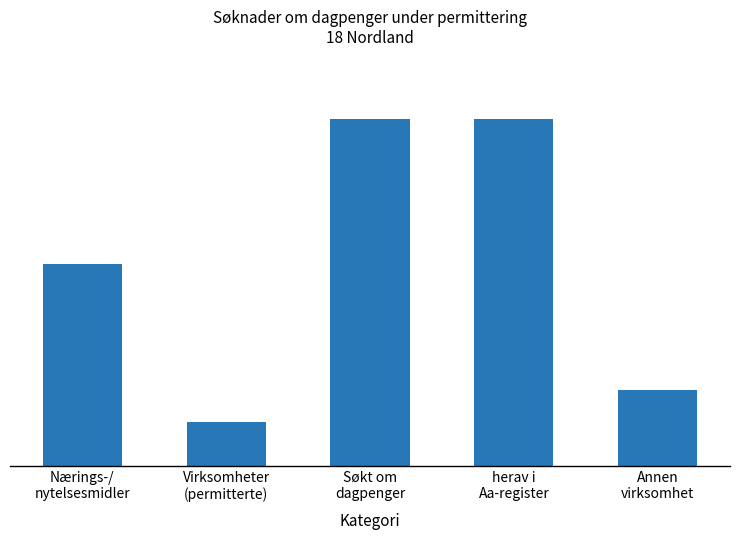

How many values are between 12 and 55?

4